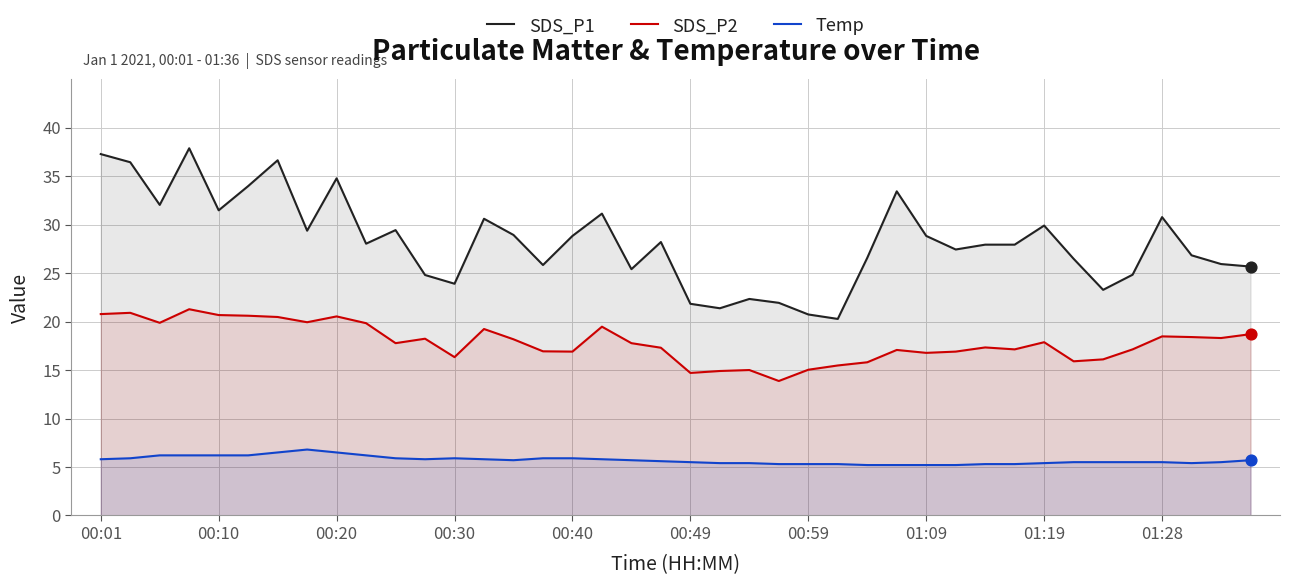

What are all the series names shown in the legend?

SDS_P1, SDS_P2, Temp